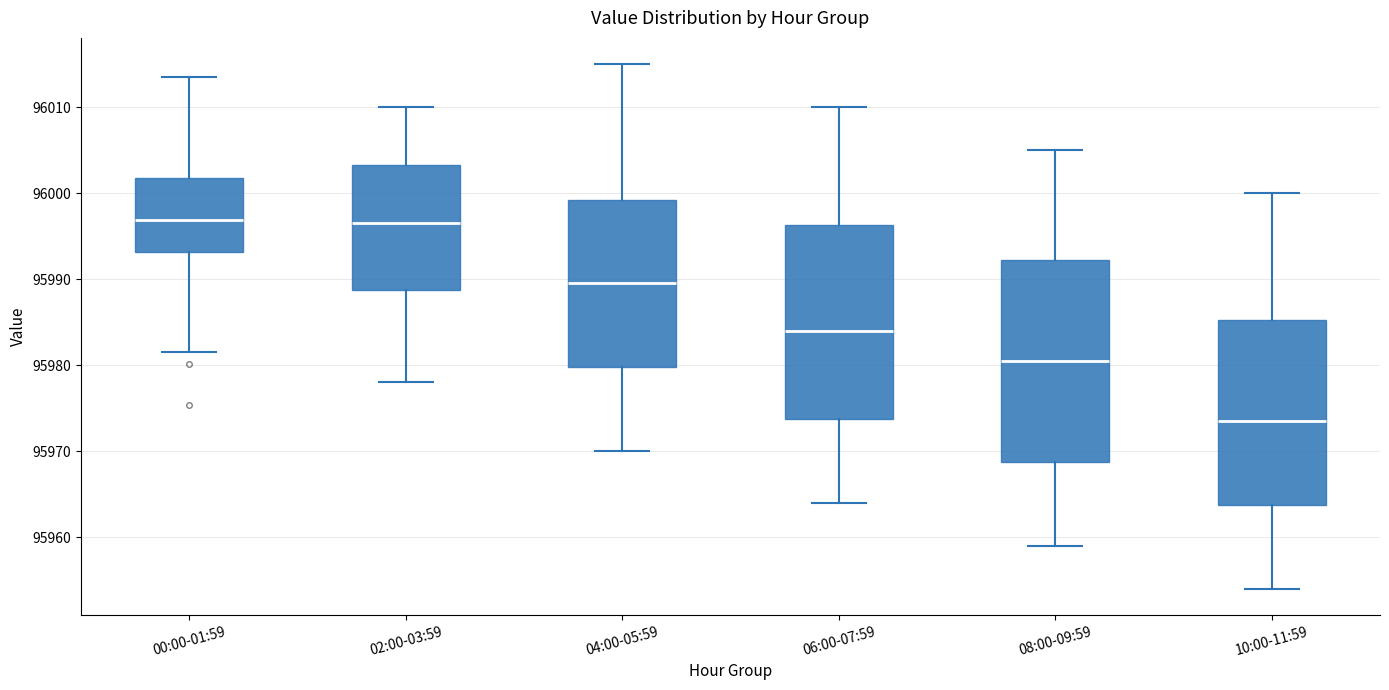

Where is the lower edge of the box for 06:00-07:59 on the y-axis? The values are not printed on the chart, so give them approximately, as read against the axis.

95974